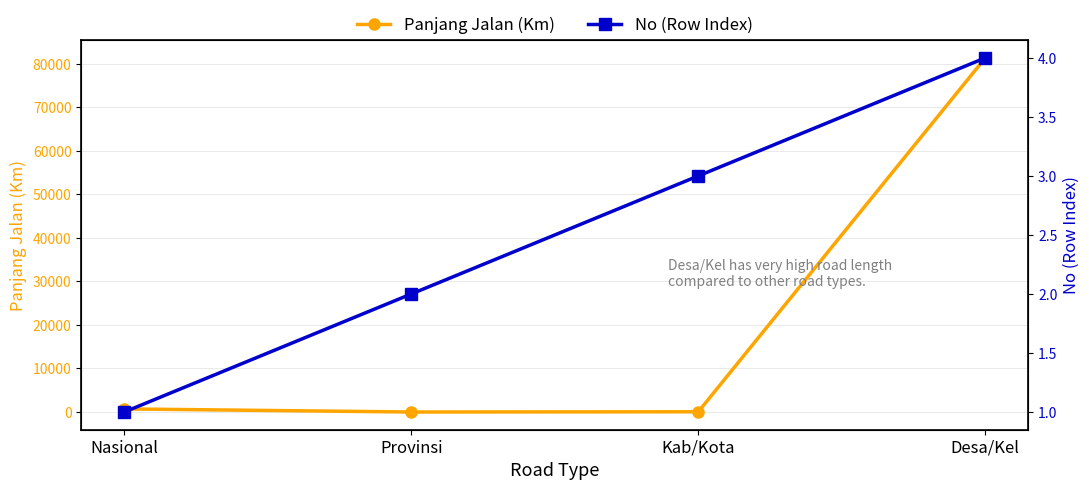

At how many categories does at least one series exceed 34669?

1